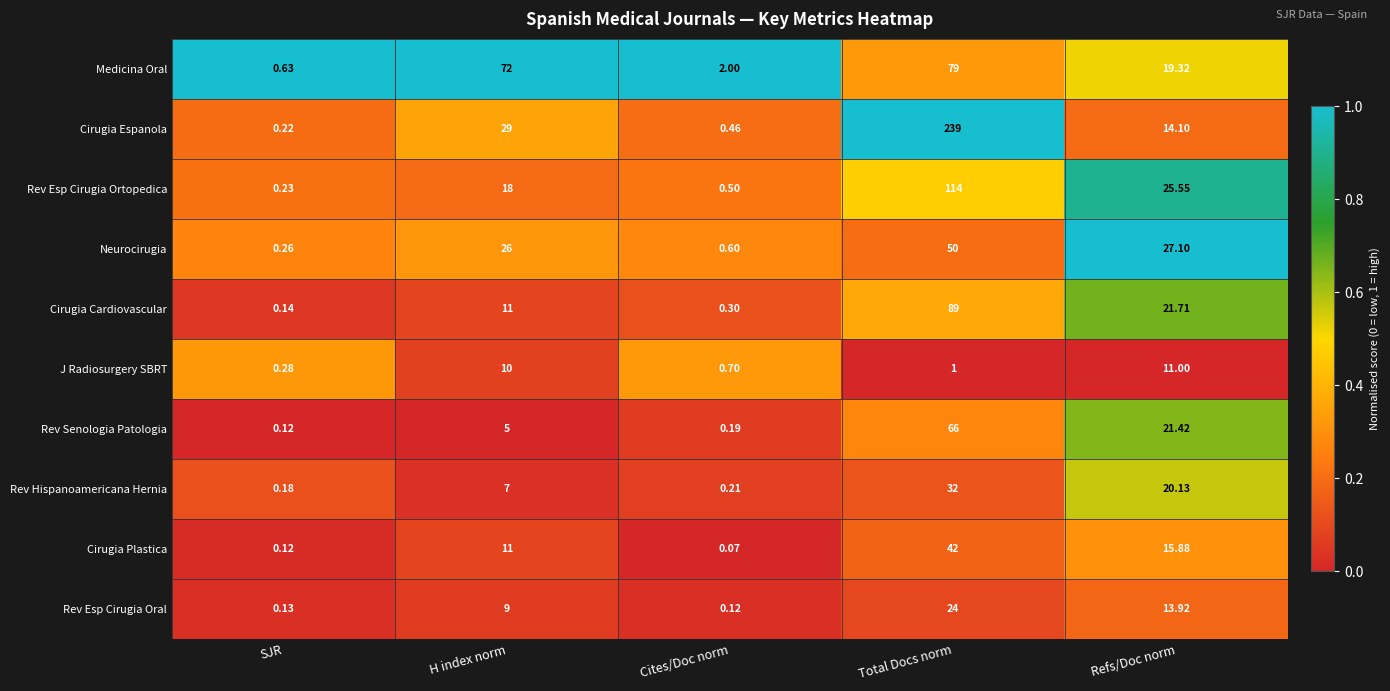

Which series has the largest total across all categories?

Cirugia Espanola